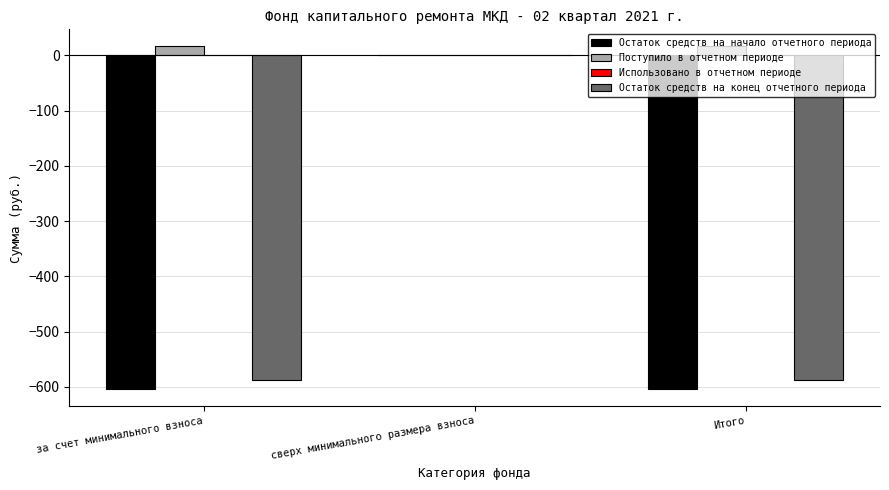

Which series has the largest total across all categories?

Поступило в отчетном периоде